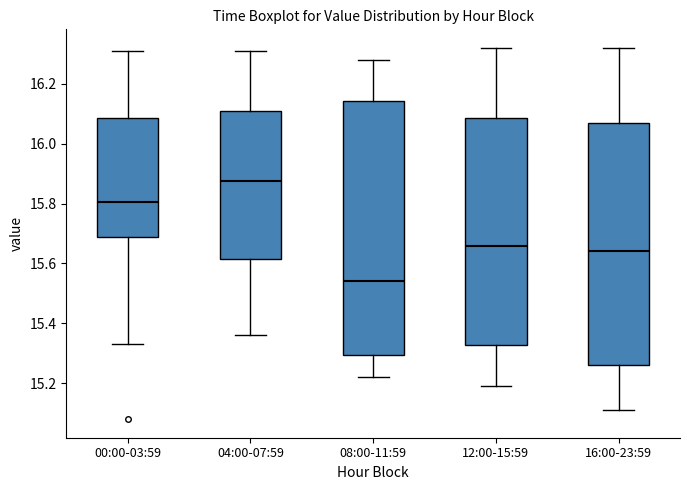

Which box is the tallest, from its lower edge to its upper edge?

08:00-11:59